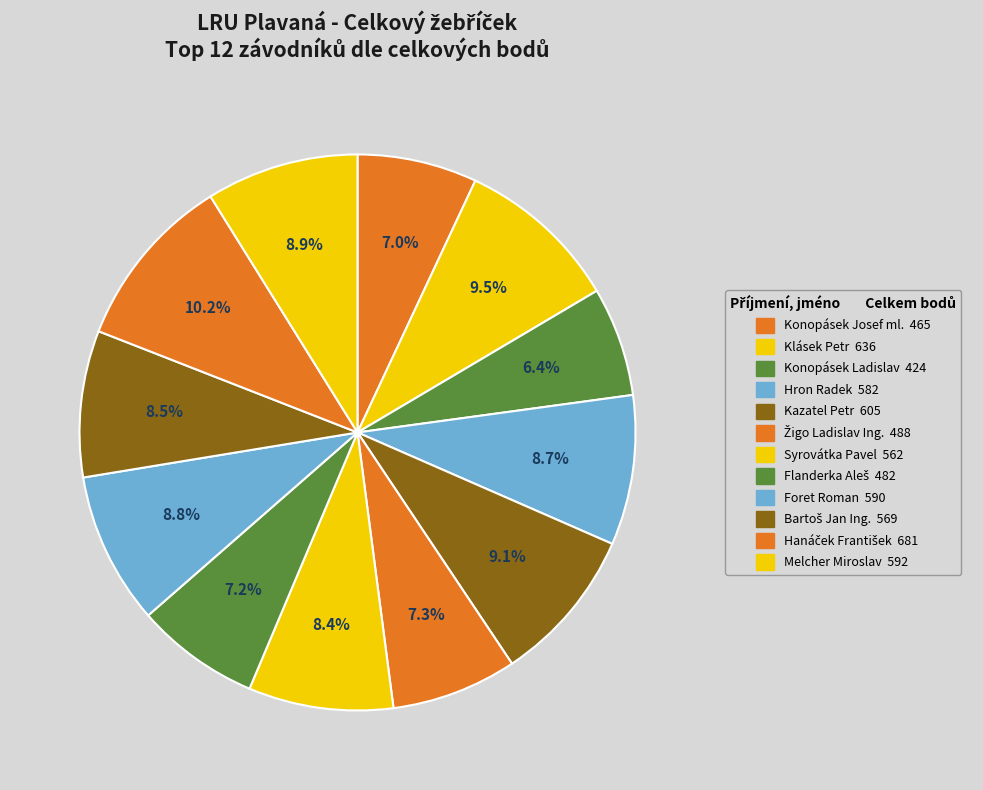

True or false: Foret Roman accounts for 24% of the total.

False